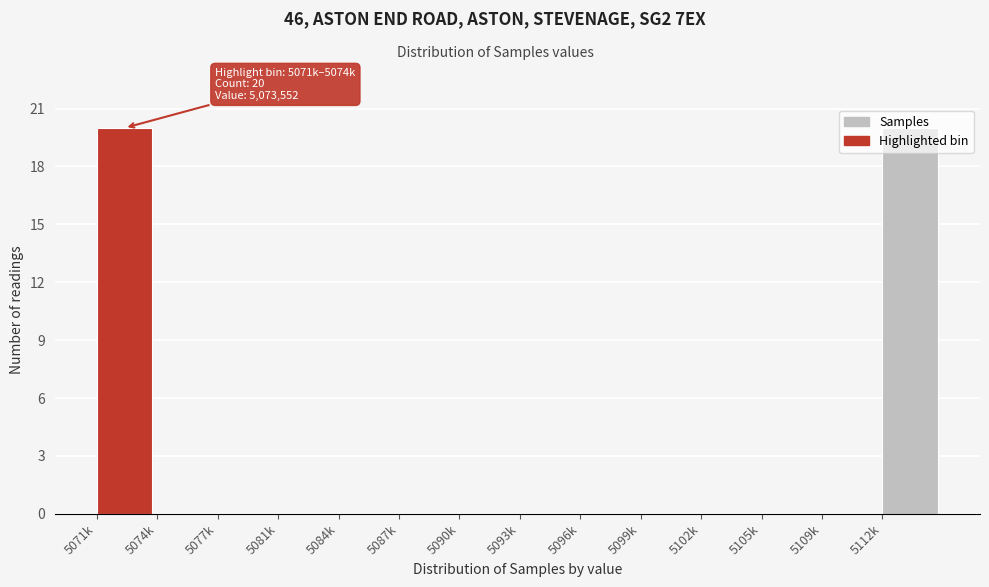

The value at 5093k is -8. True or false?

False